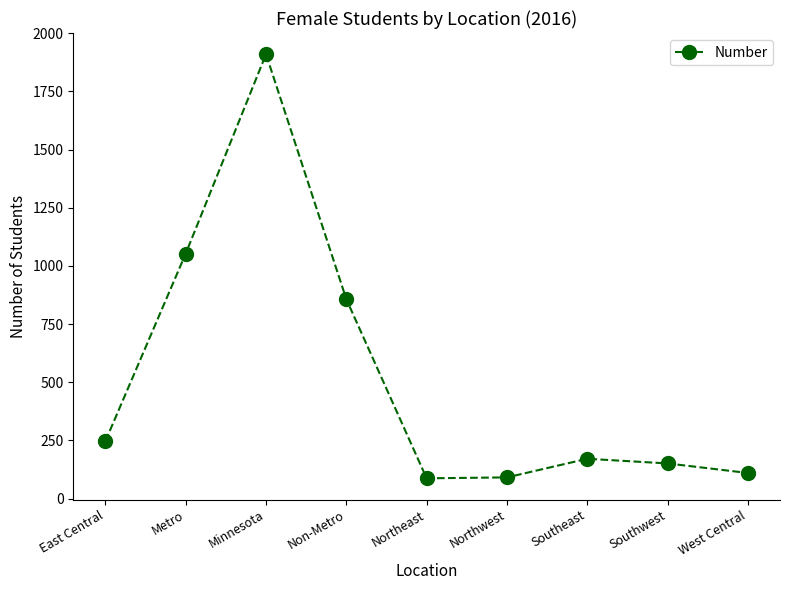

What is the label of the 8th point from the left?

Southwest